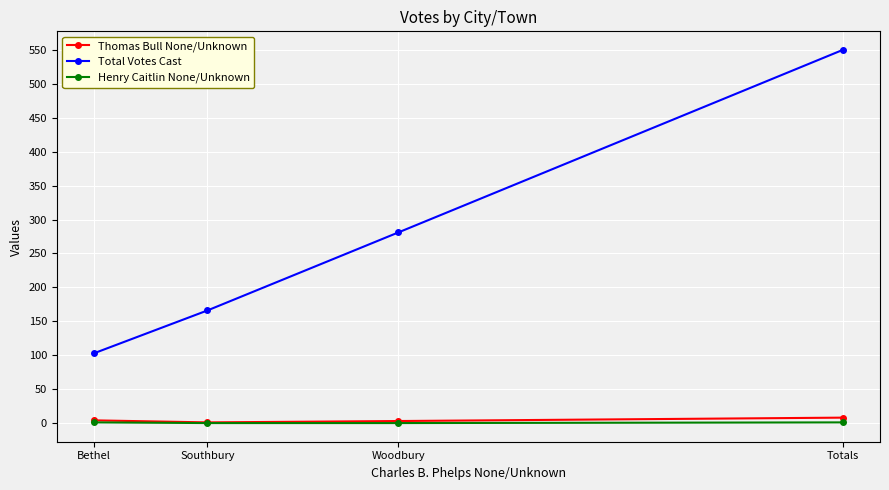

The Total Votes Cast series shows 50 at Bethel. True or false?

False